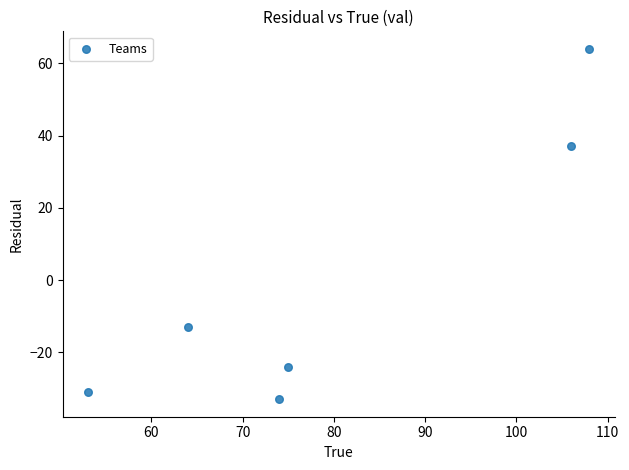

What Y value in the scatter plot is closest to 15?

37